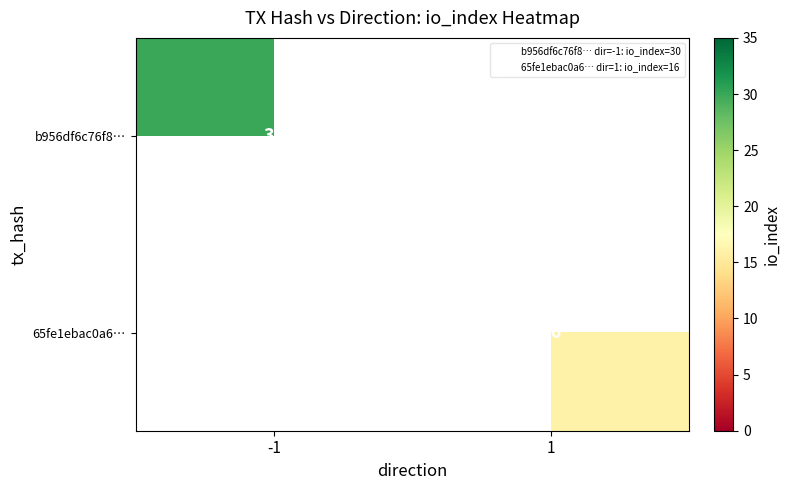

Which category has the highest value across all series?

-1